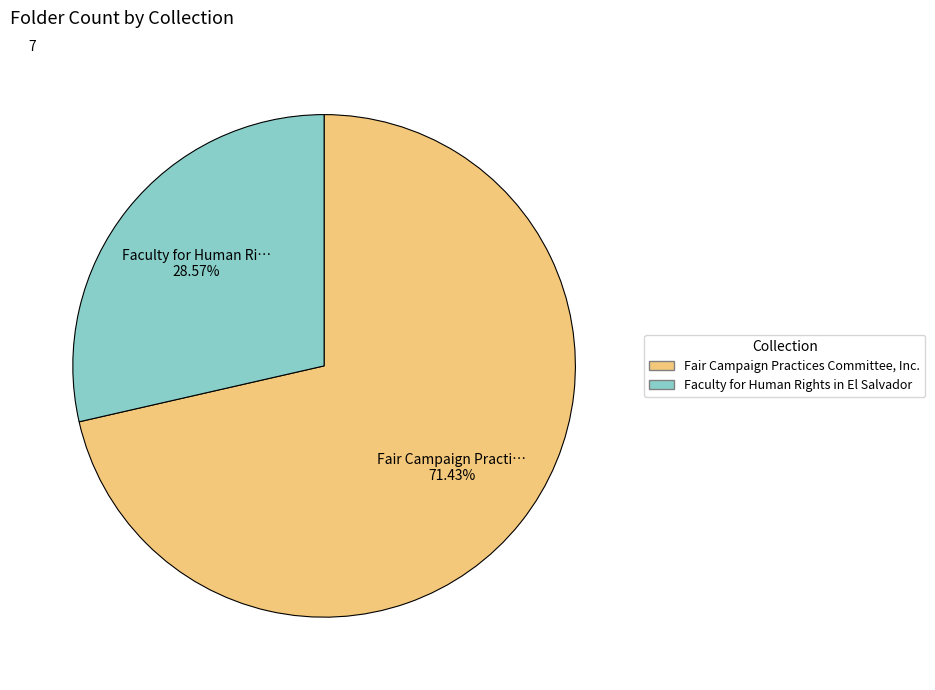

Which category has the smallest portion of the pie?

Faculty for Human Rights in El Salvador